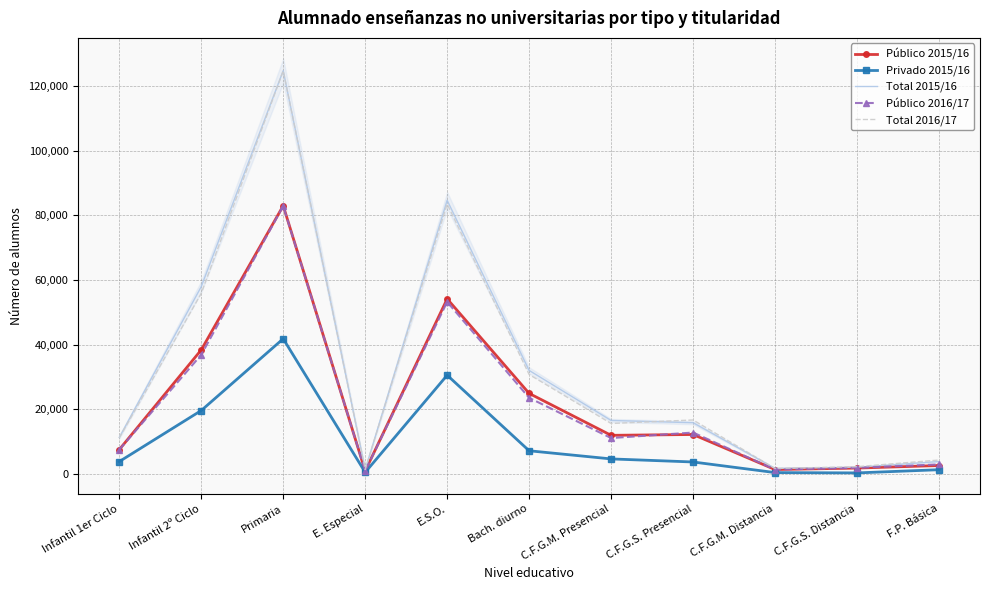

The value of Público 2015/16 at Primaria is 83021. True or false?

True